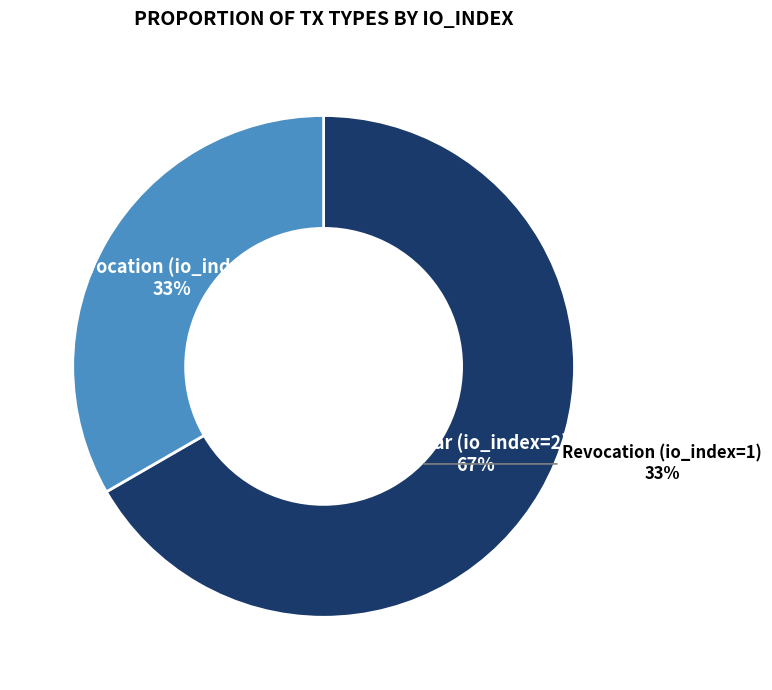

What is the smallest slice in the pie chart?

Revocation (io_index=1)